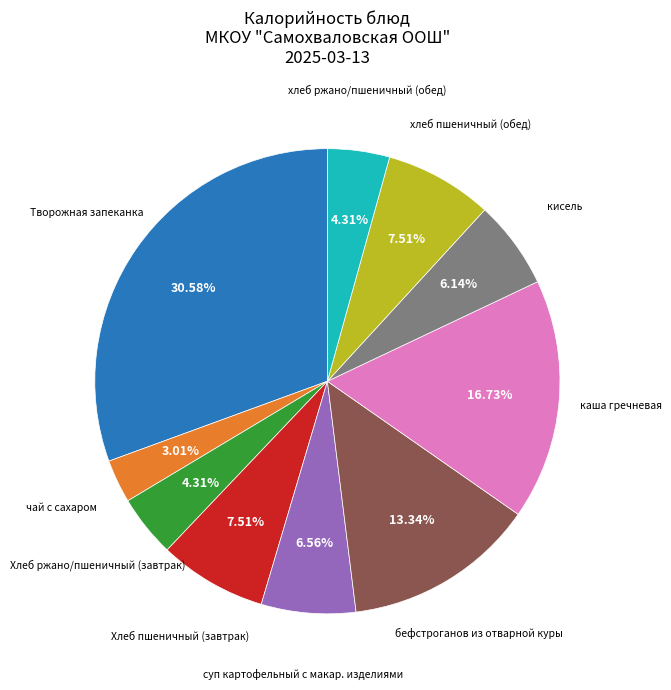

To the nearest percent, what is the average slice percentage?

10%